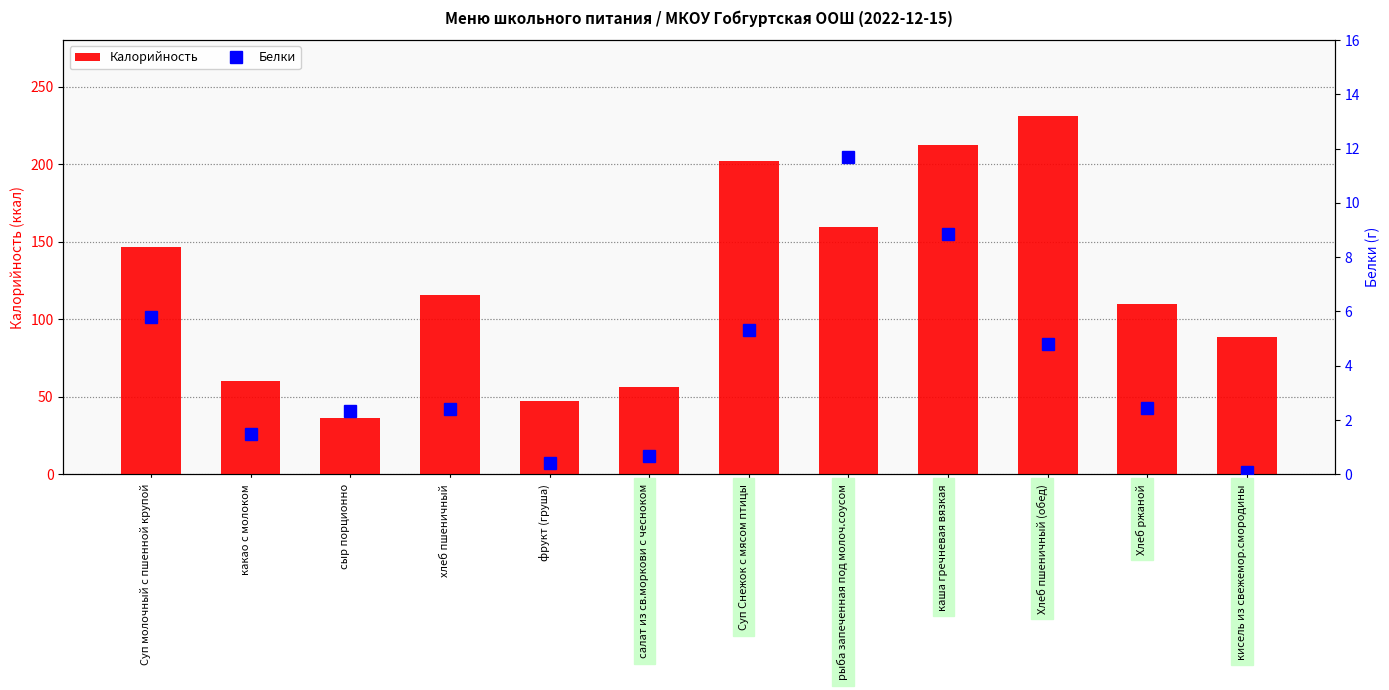

Read the Калорийность value at кисель из свежемор.смородины.

88.3